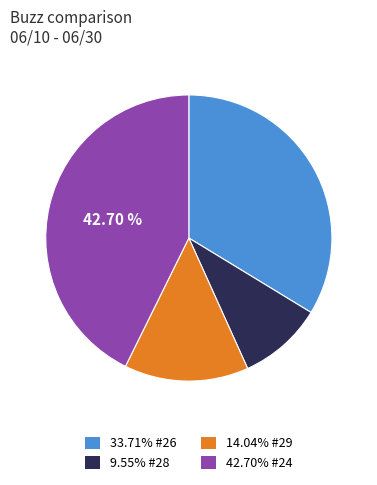

Is the sum of 42.70% #24 and 9.55% #28 greater than half?

Yes